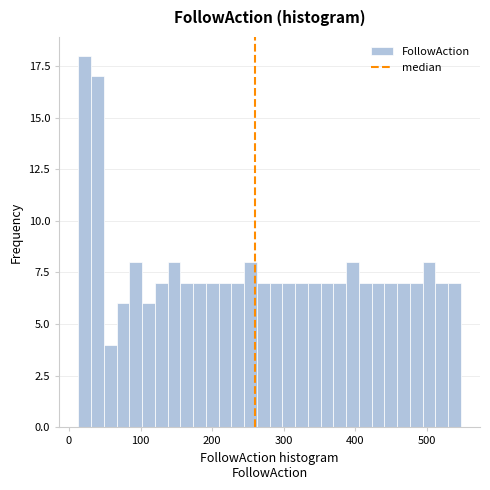

Around what value on the x-axis is the tallest bar? Give the approximate position of its centre, as read against the axis.

20